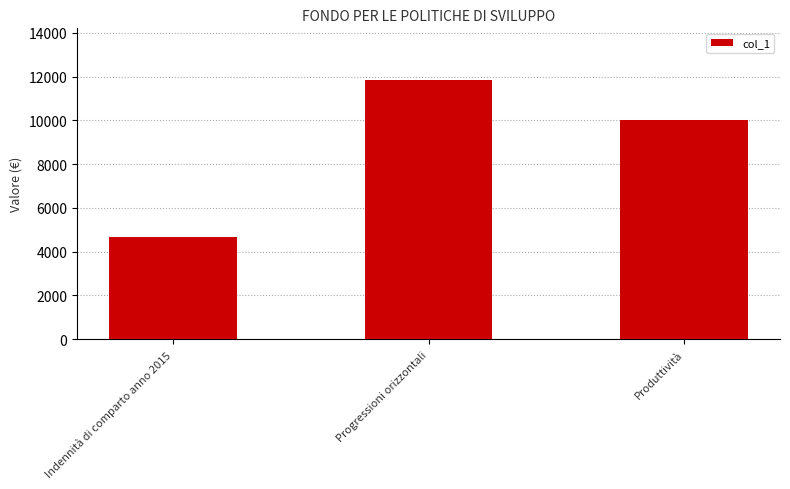

What is the maximum value shown in the chart?

11841.9